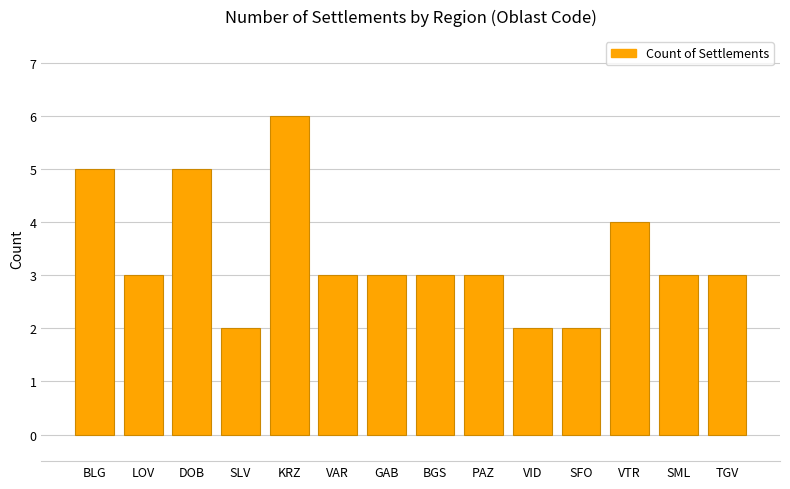

How many distinct data groups are displayed?

1